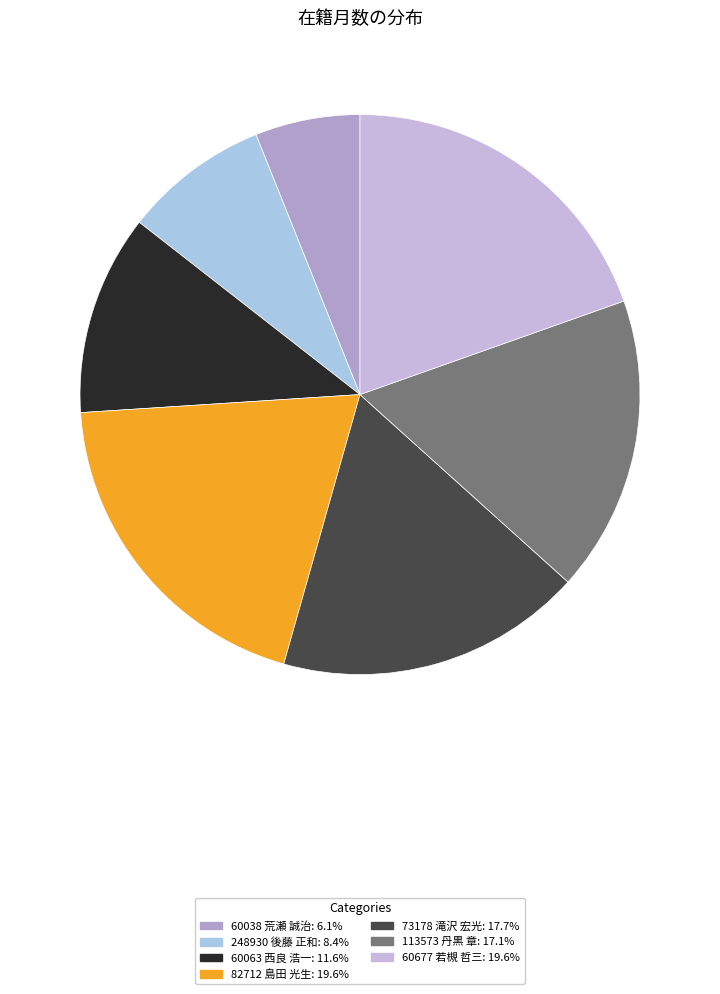

To the nearest percent, what percentage of the pie is 60063 西良 浩一?

12%